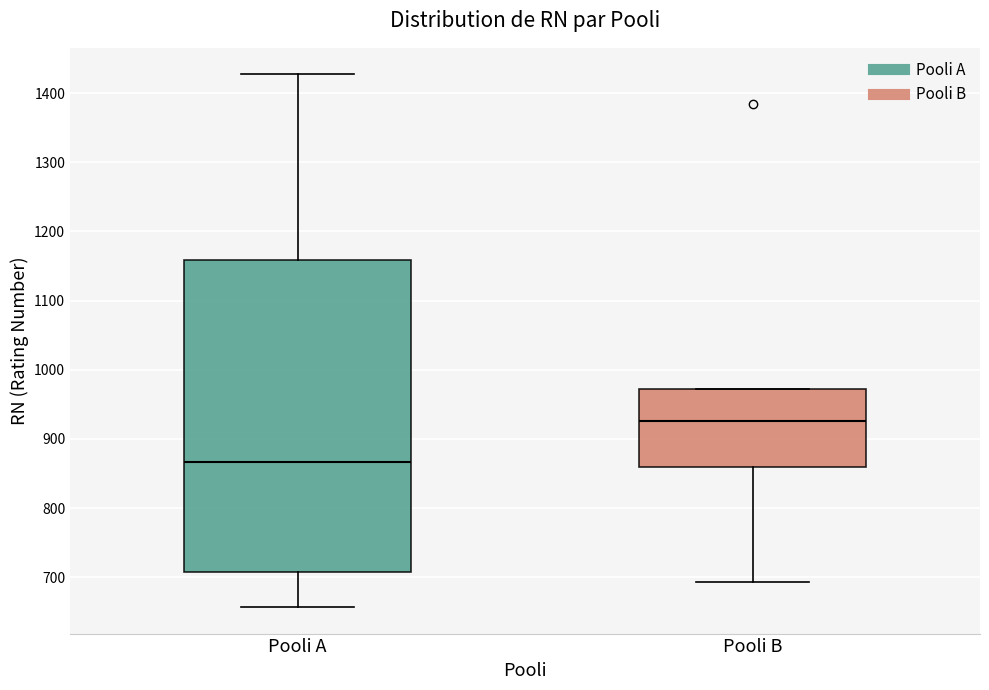

Which box has the highest median line?

Pooli B